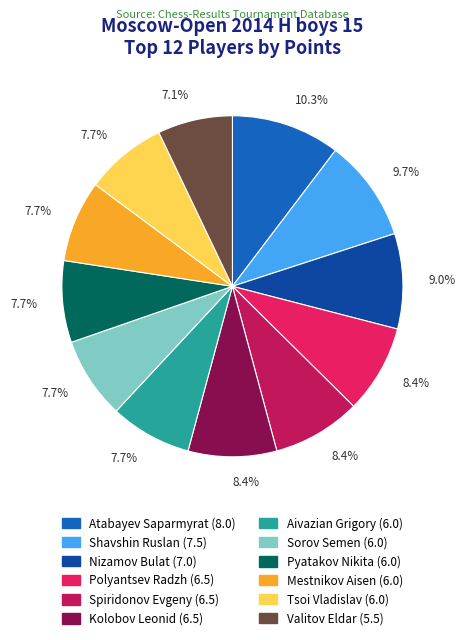

To the nearest percent, what is the difference between the Nizamov Bulat and Atabayev Saparmyrat slice percentages?

1%